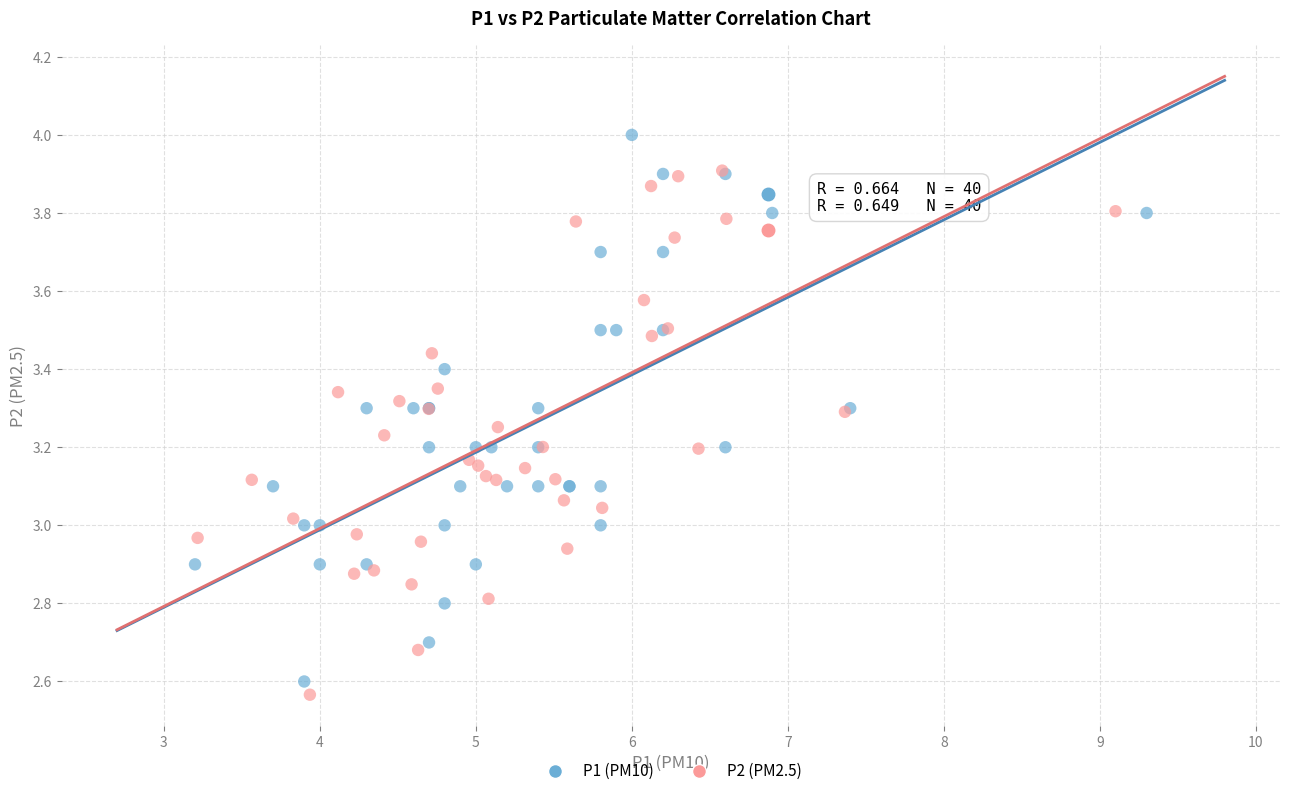

Which series contains the highest Y value?

P1 (PM10)